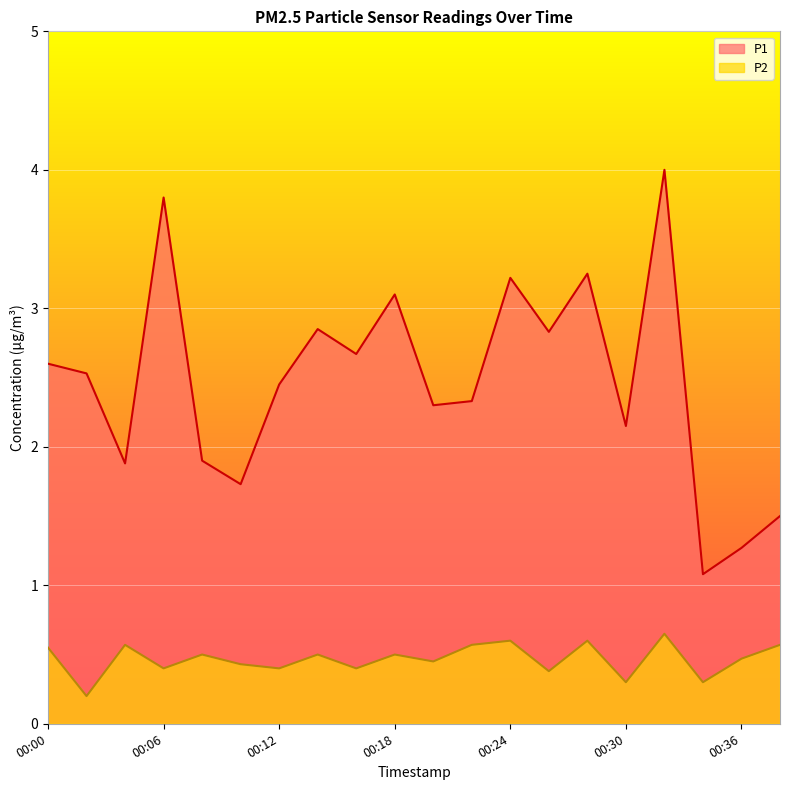

Is it true that P2 equals 0.6 at 00:39?

True